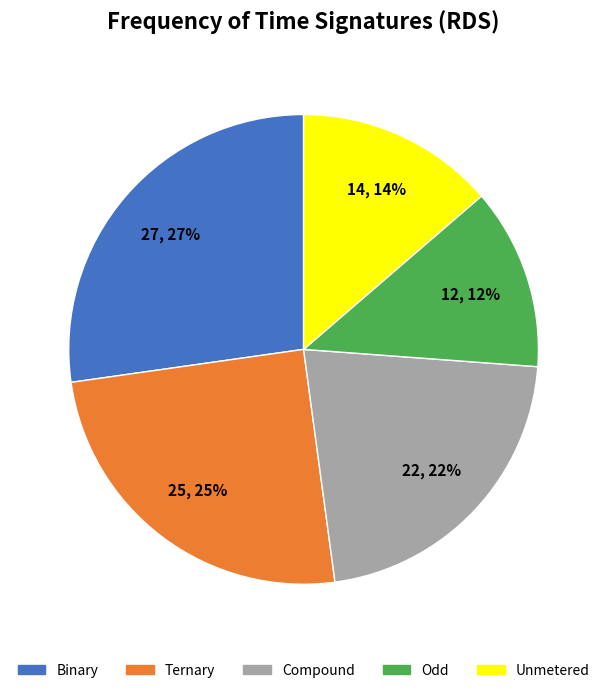

To the nearest percent, what is the difference between the largest and smallest slice percentages?

15%